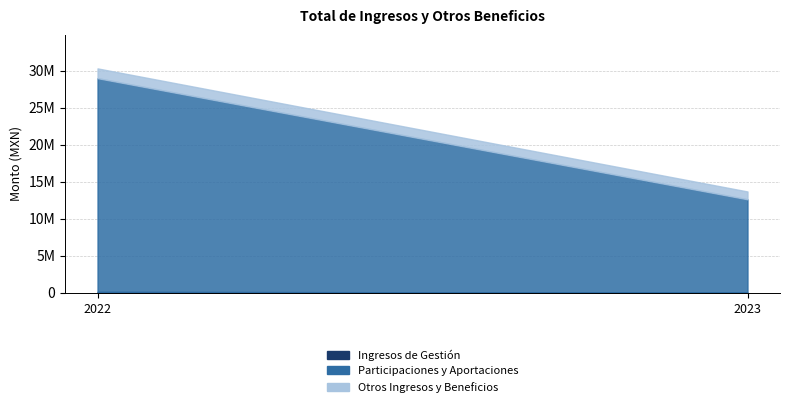

True or false: Participaciones y Aportaciones has a value of 17955178.5 at 2022.

False